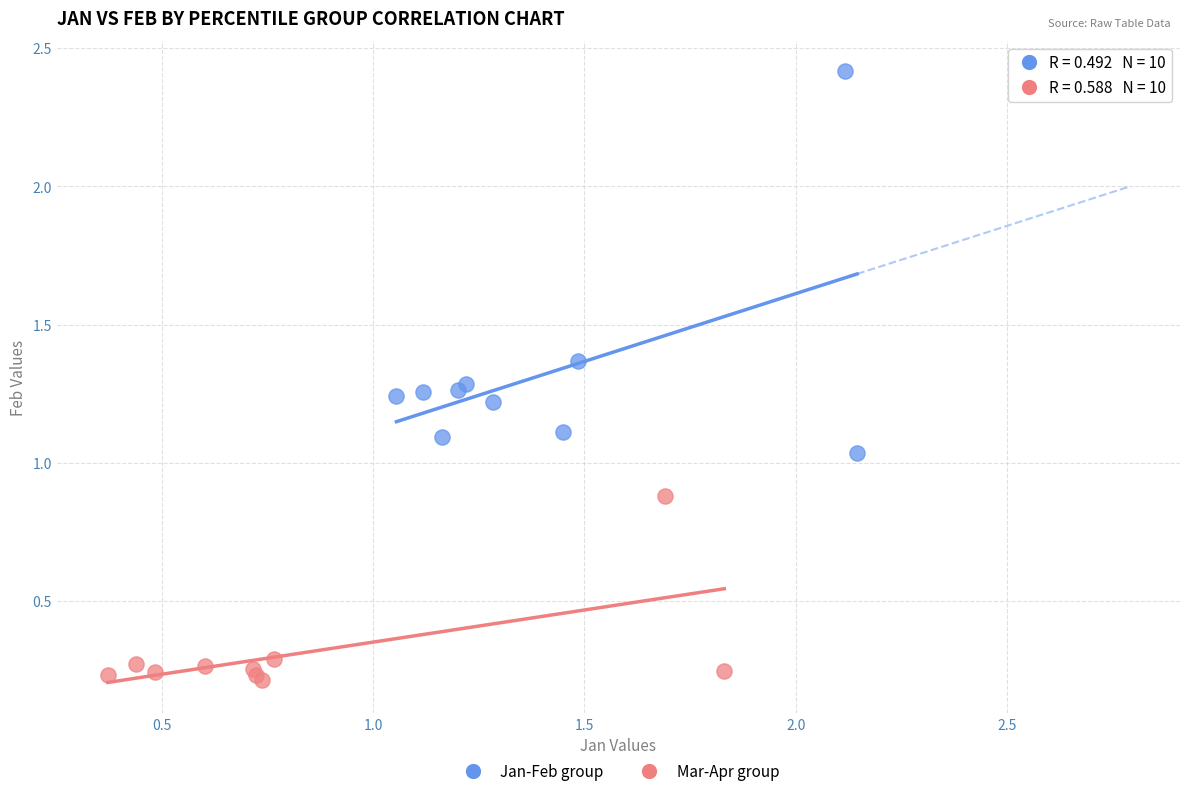

Which series has the widest spread of Y values?

Jan-Feb group